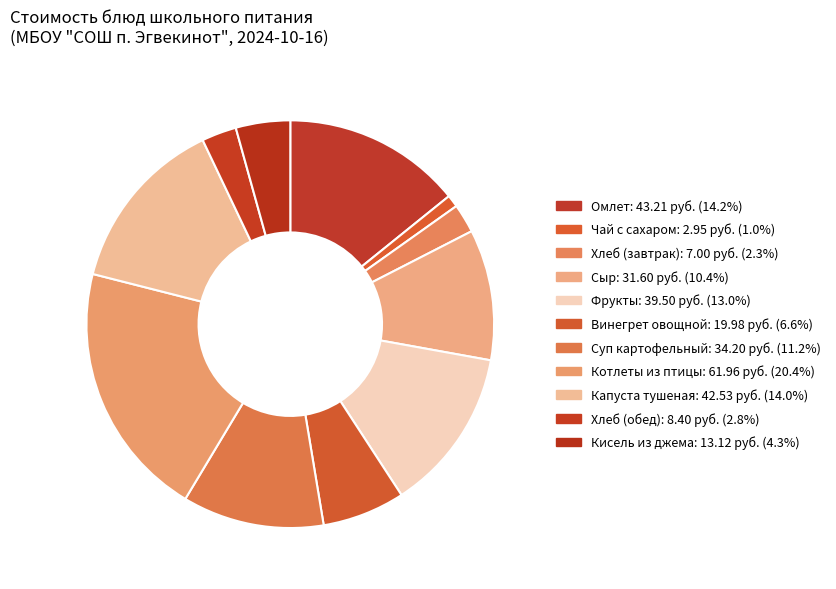

Is there any slice that represents more than half of the pie?

No